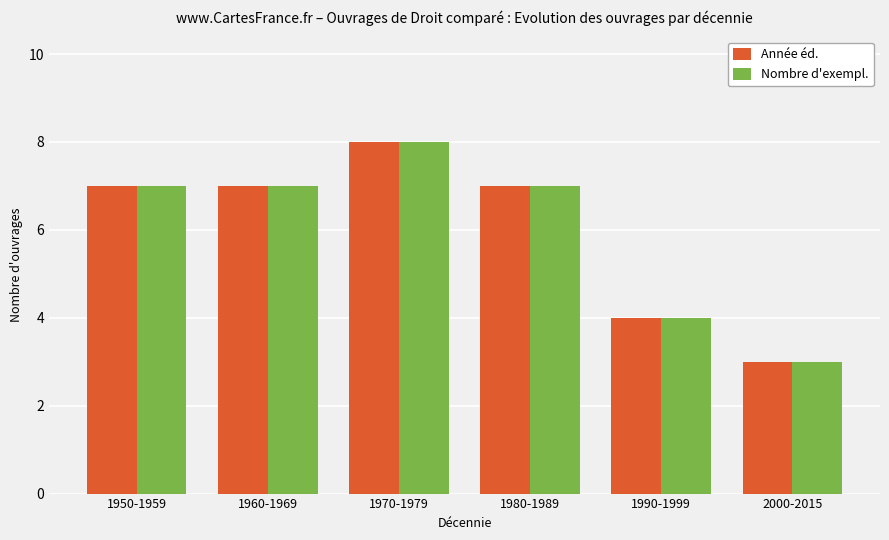

Reading right to left, list all the values displayed in this chart.

Année éd.: 3	4	7	8	7	7
Nombre d'exempl.: 3	4	7	8	7	7